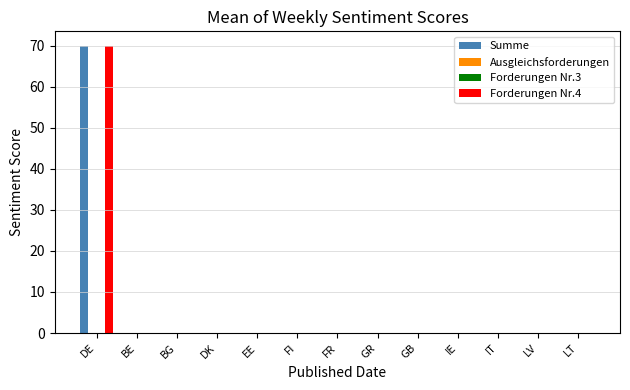

Which has a higher value, LV or GR?

LV